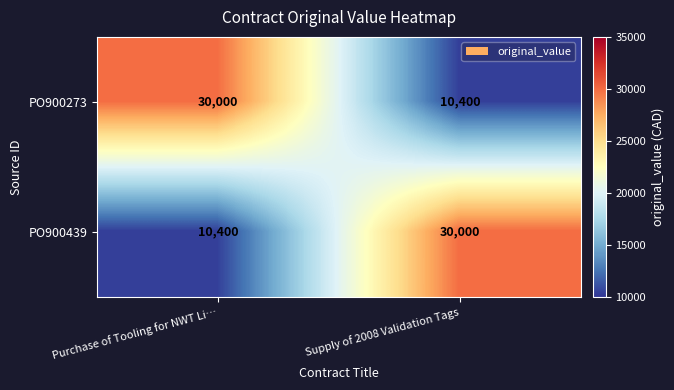

Read the PO900273 value at Supply of 2008 Validation Tags, to the nearest 100.

10400